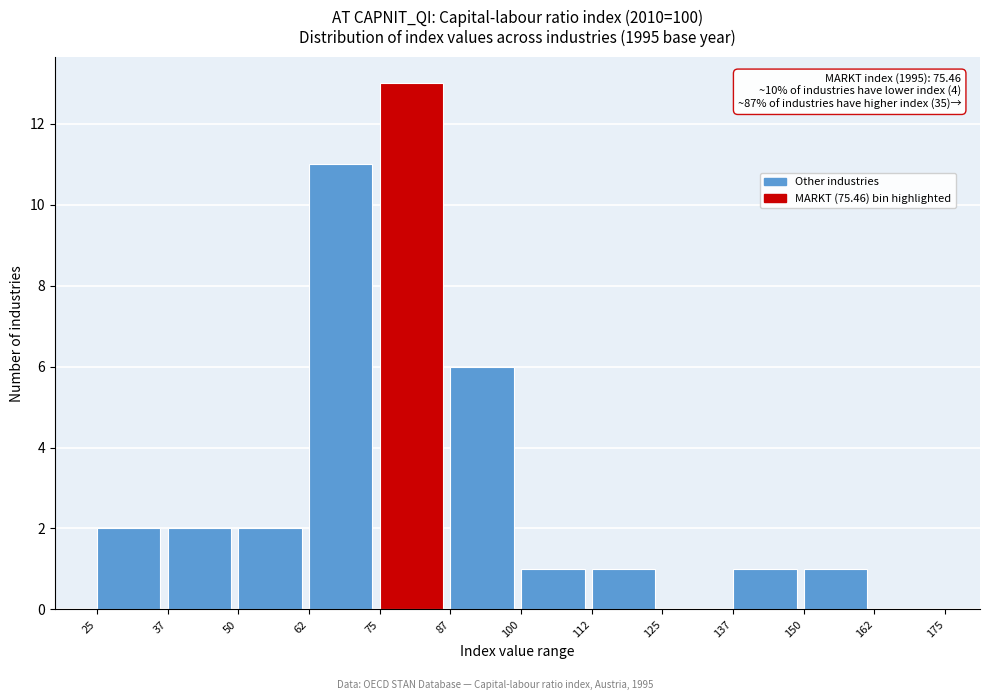

Which range on the x-axis has the tallest bar?

75 to 87